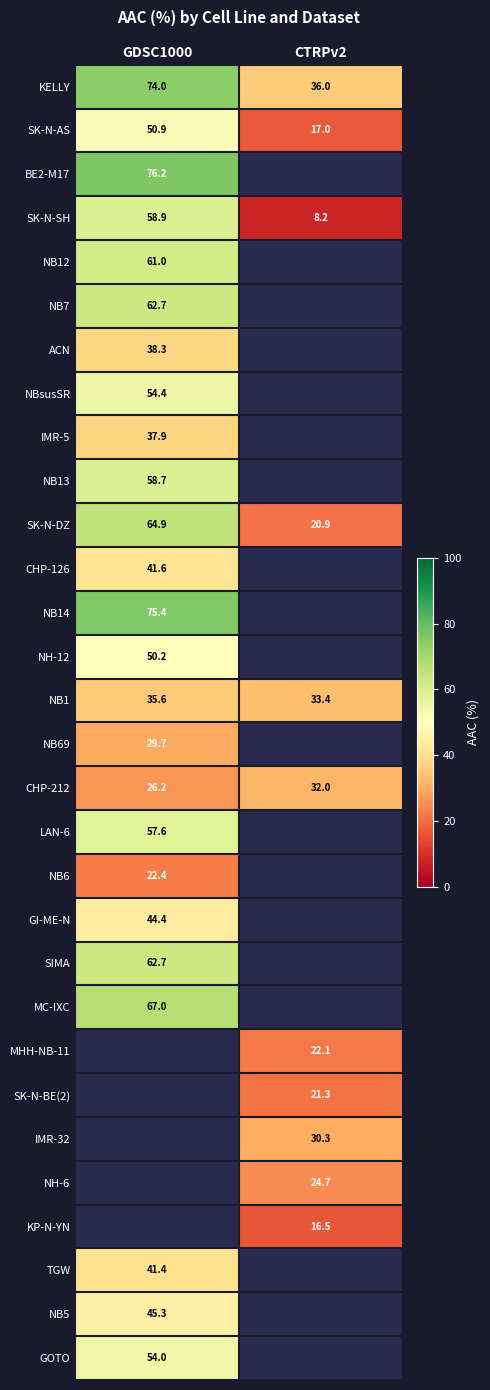

Is the value of NB1 at GDSC1000 greater than the value of GOTO at GDSC1000?

No